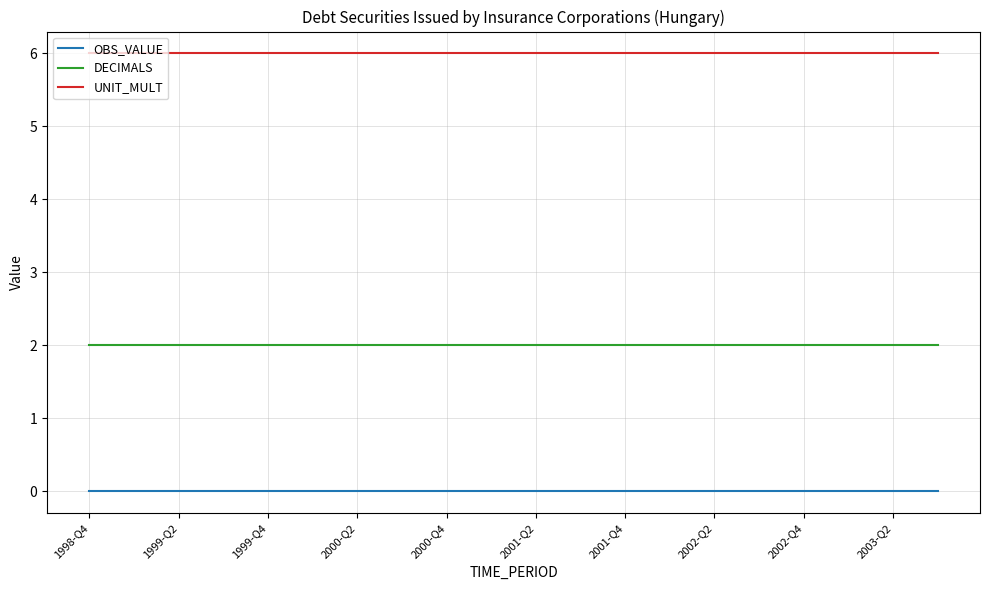

What is the lowest value of the UNIT_MULT series?

6